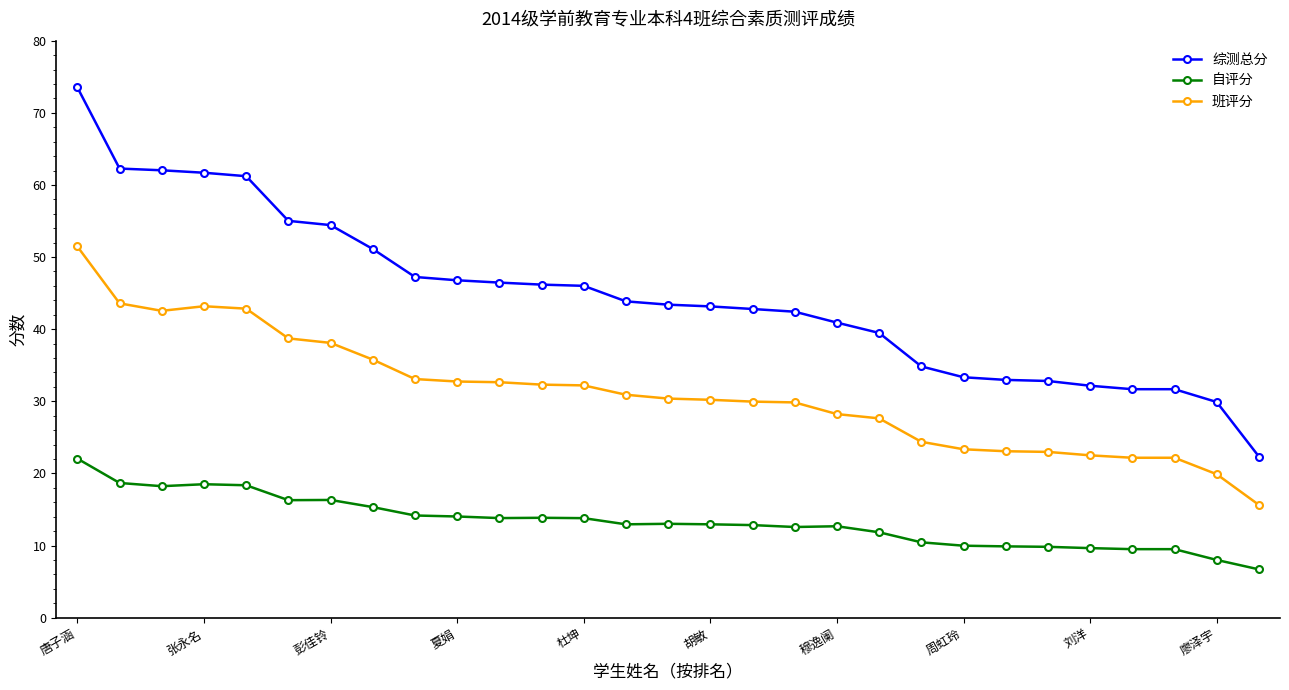

Does the chart have visible grid lines?

No